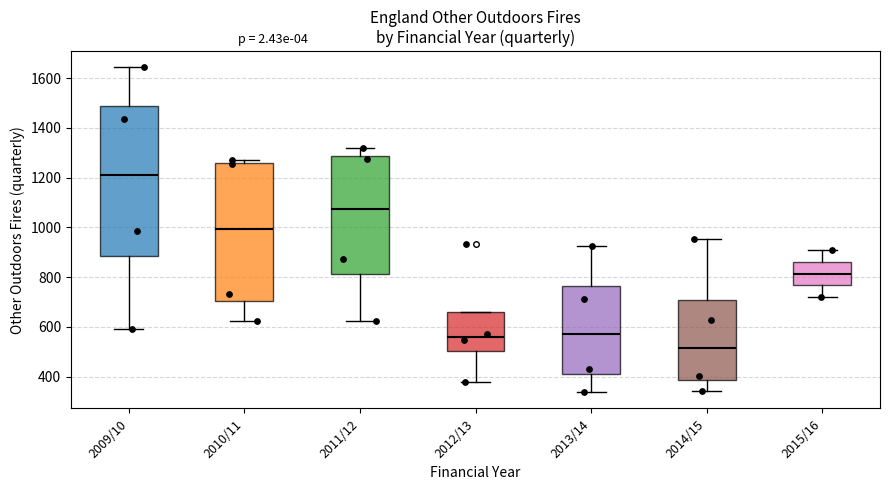

Reading left to right, transcribe this box plot: for each box, give where its median line is, the range the box spans, and where its two whiskers end, as read against the y-axis. The values are not printed on the chart, so give them approximately, as read against the axis.

2009/10: median 1200, box 880 to 1480, whiskers 600 to 1640
2010/11: median 1000, box 700 to 1260, whiskers 620 to 1280
2011/12: median 1080, box 820 to 1280, whiskers 620 to 1320
2012/13: median 560, box 500 to 660, whiskers 380 to 660
2013/14: median 580, box 400 to 760, whiskers 340 to 920
2014/15: median 520, box 380 to 700, whiskers 340 to 960
2015/16: median 820, box 760 to 860, whiskers 720 to 920